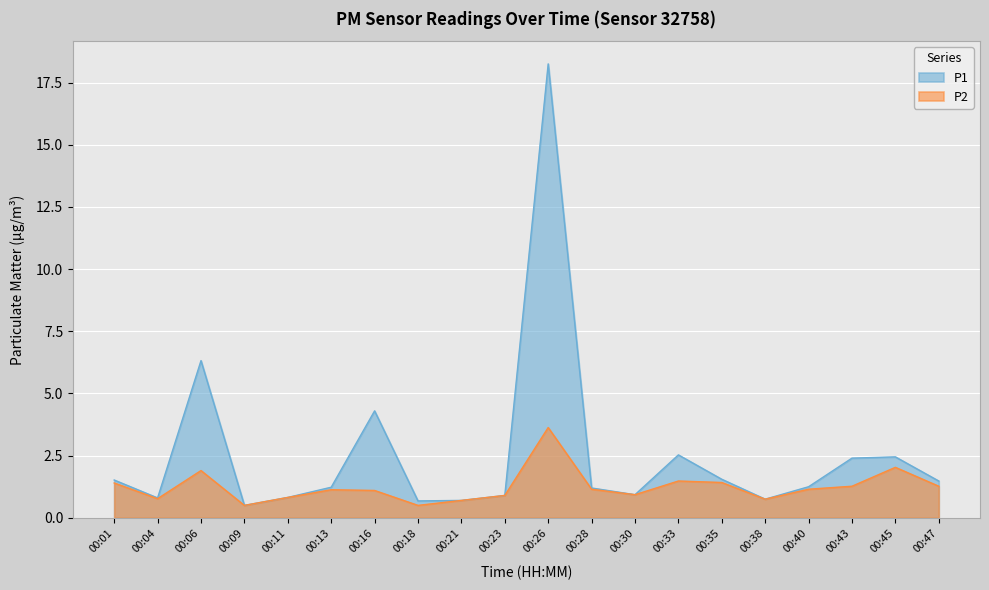

Which series has the largest total across all categories?

P1